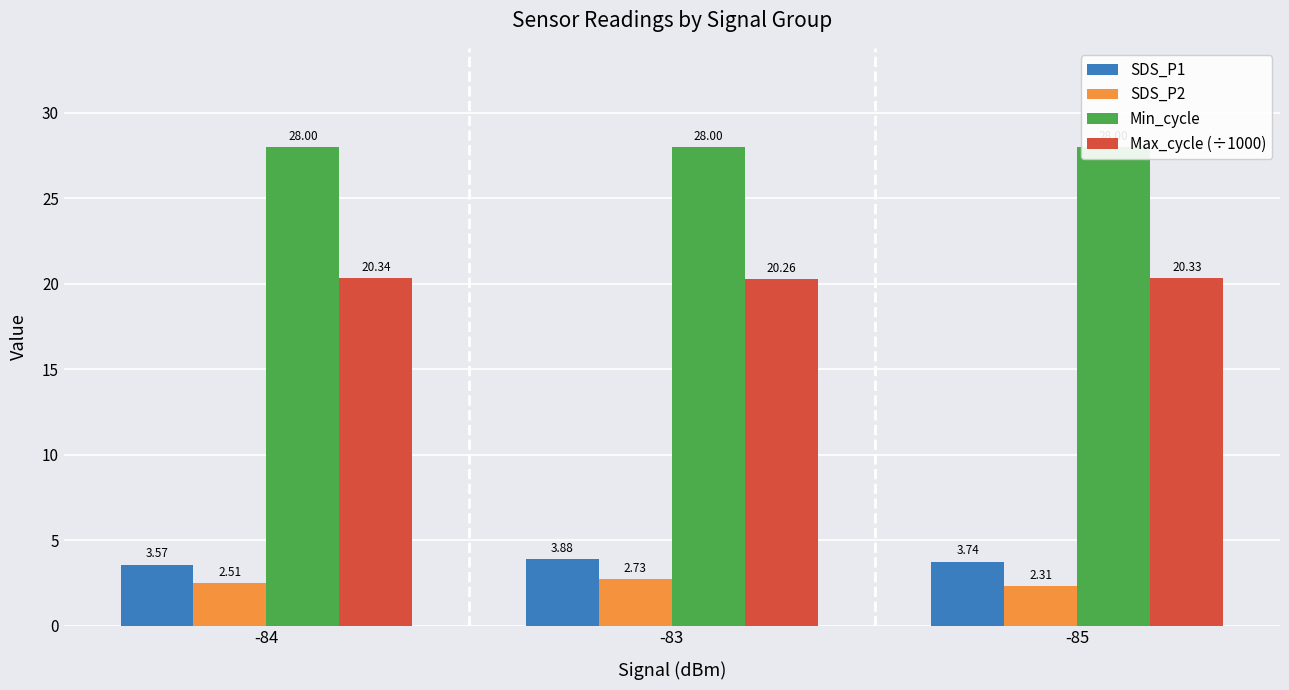

Reading right to left, transcribe all the data shown in this chart.

SDS_P1: 3.7	3.9	3.6
SDS_P2: 2.3	2.7	2.5
Min_cycle: 28.0	28.0	28.0
Max_cycle (÷1000): 20.3	20.3	20.3